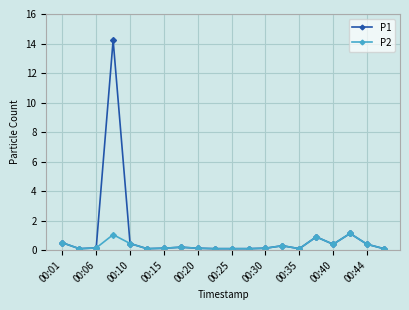

Which series has the largest total across all categories?

P1